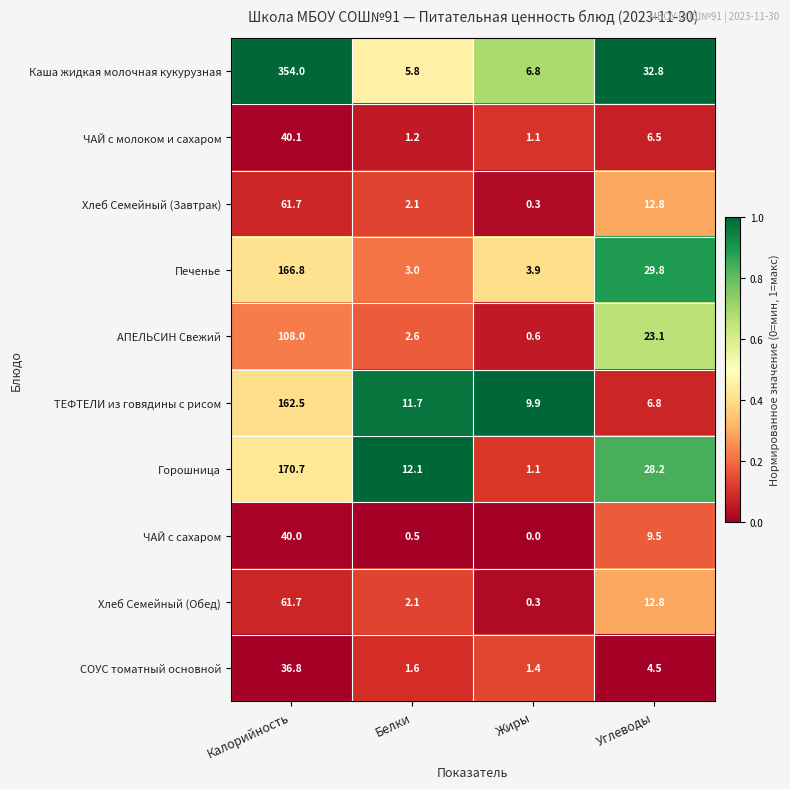

Rank the categories by Хлеб Семейный (Обед) value from lowest to highest.

Жиры, Белки, Углеводы, Калорийность